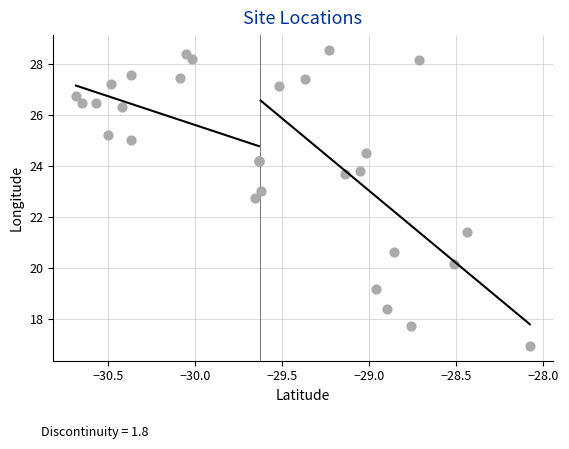

What Y value in the scatter plot is closest to 22?

21.4